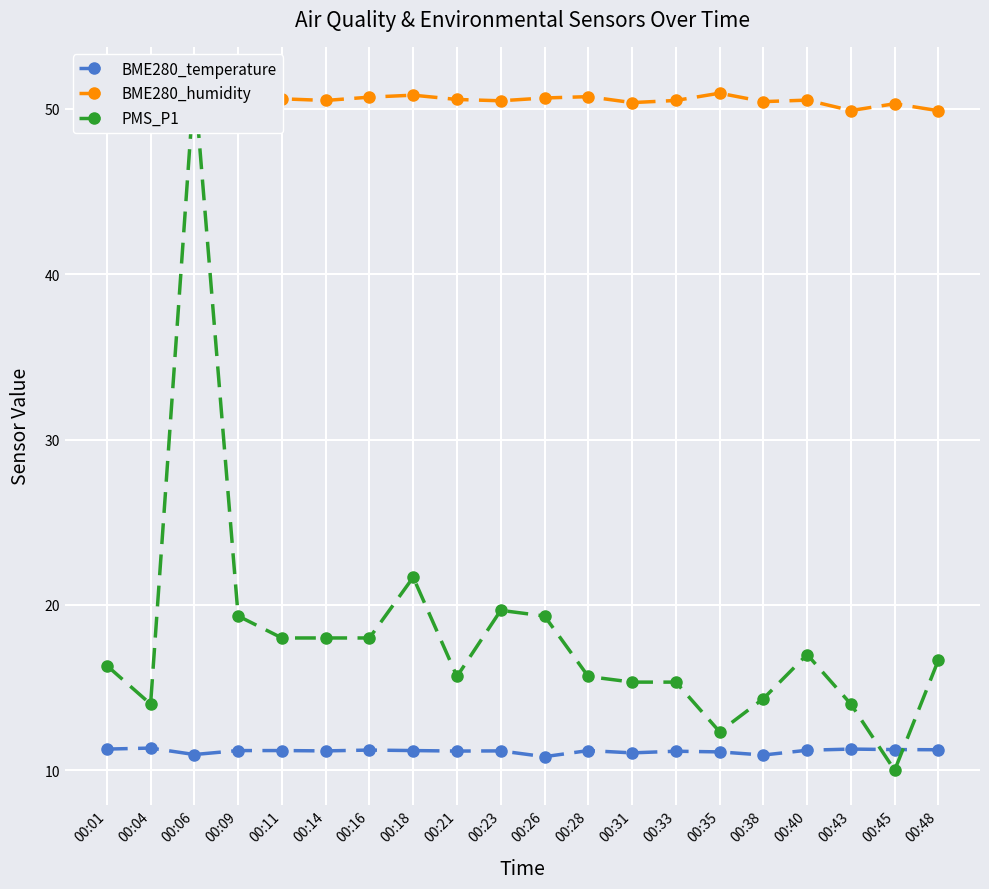

Where does the PMS_P1 series first go above 16?

00:01